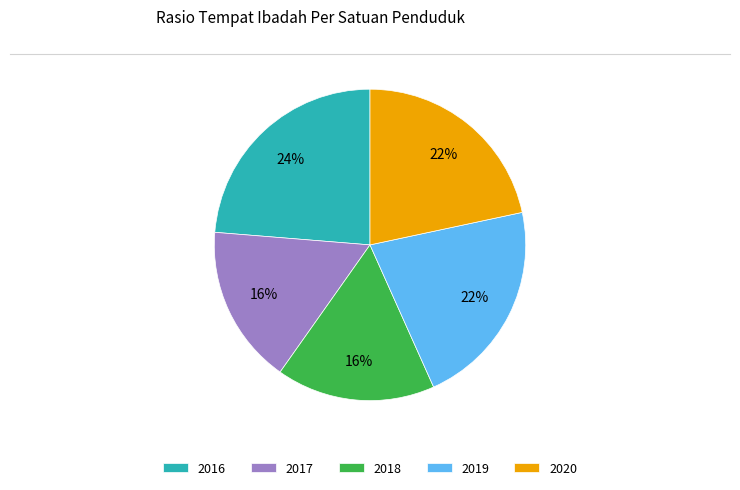

Which category has the biggest portion of the pie?

2016